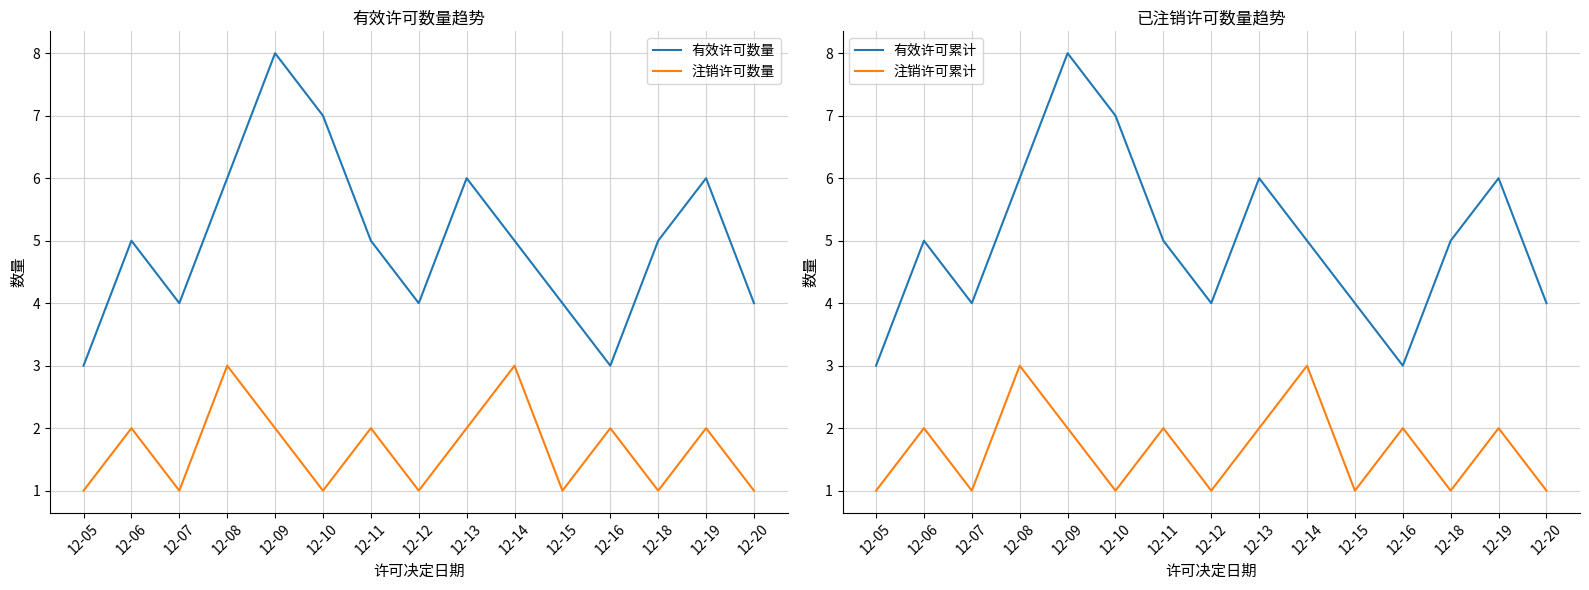

The value of 有效许可累计 at 12-10 is 7. True or false?

True